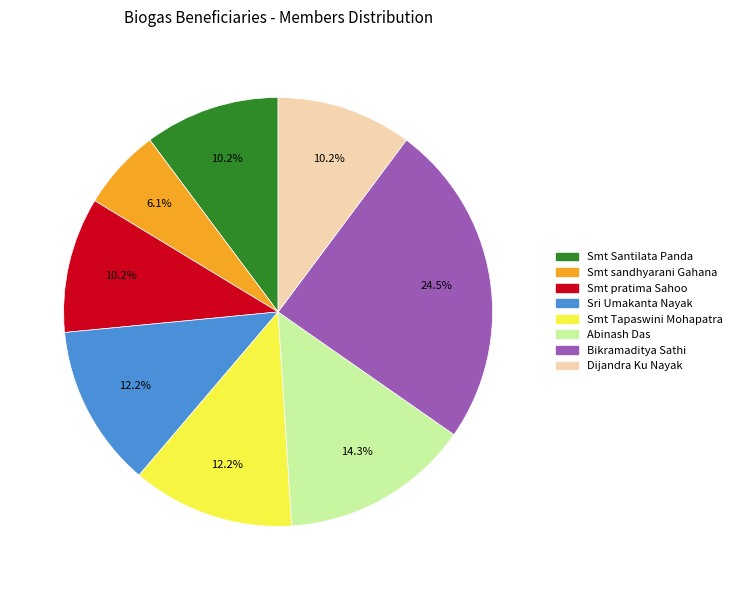

How many segments does this pie chart have?

8